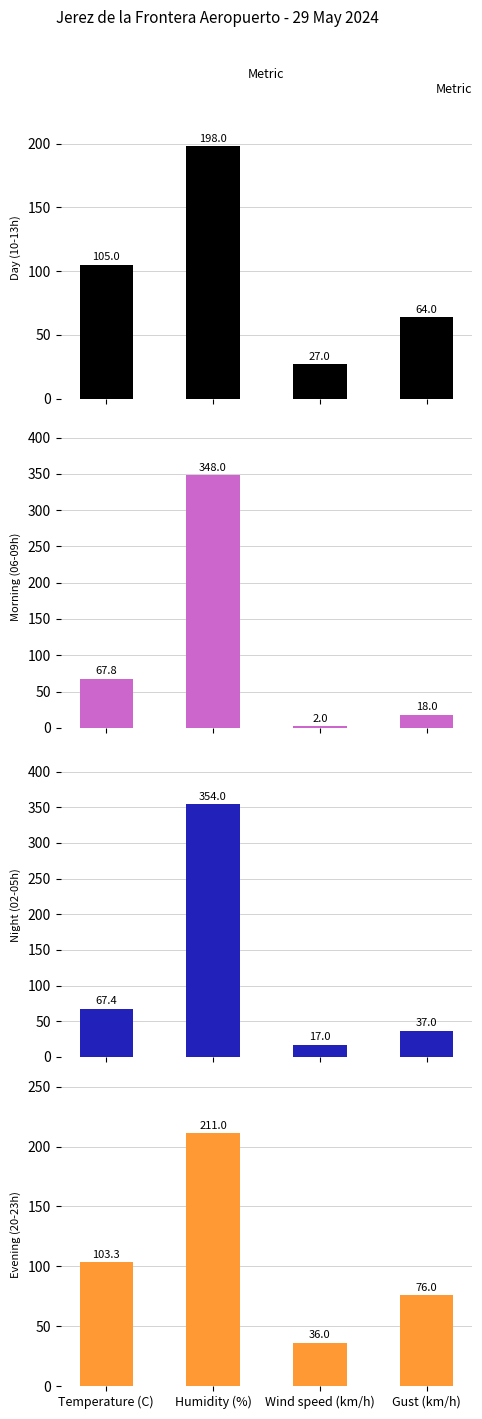

List the labels in order of Evening (20-23h) value, largest first.

Humidity (%), Temperature (C), Gust (km/h), Wind speed (km/h)